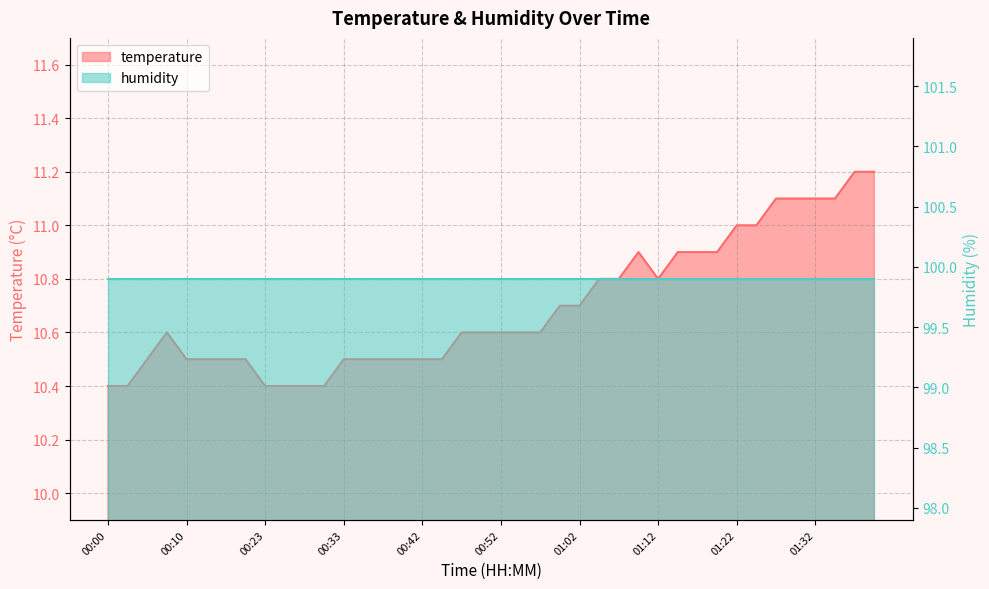

Reading right to left, what are all the values shown in this chart?

01:39=11.2	01:36=11.2	01:34=11.1	01:32=11.1	01:29=11.1	01:27=11.1	01:24=11.0	01:22=11.0	01:19=10.9	01:17=10.9	01:14=10.9	01:12=10.8	01:09=10.9	01:07=10.8	01:05=10.8	01:02=10.7	01:00=10.7	00:57=10.6	00:55=10.6	00:52=10.6	00:50=10.6	00:47=10.6	00:45=10.5	00:42=10.5	00:40=10.5	00:38=10.5	00:35=10.5	00:33=10.5	00:30=10.4	00:28=10.4	00:25=10.4	00:23=10.4	00:18=10.5	00:15=10.5	00:13=10.5	00:10=10.5	00:08=10.6	00:05=10.5	00:03=10.4	00:00=10.4